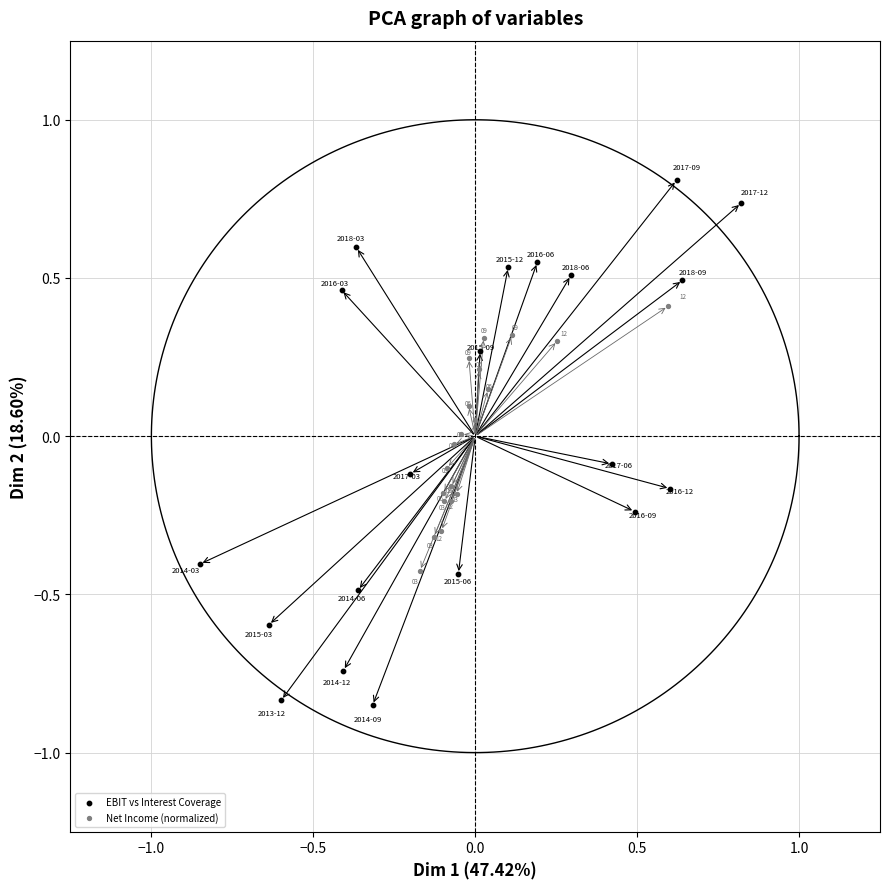

Which series contains the highest Y value?

EBIT vs Interest Coverage